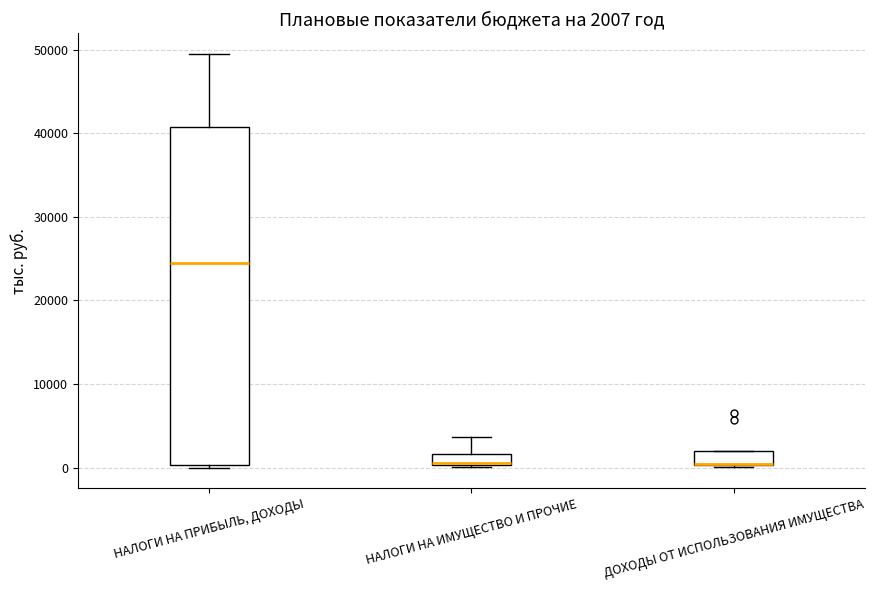

Which box is the tallest, from its lower edge to its upper edge?

НАЛОГИ НА ПРИБЫЛЬ, ДОХОДЫ